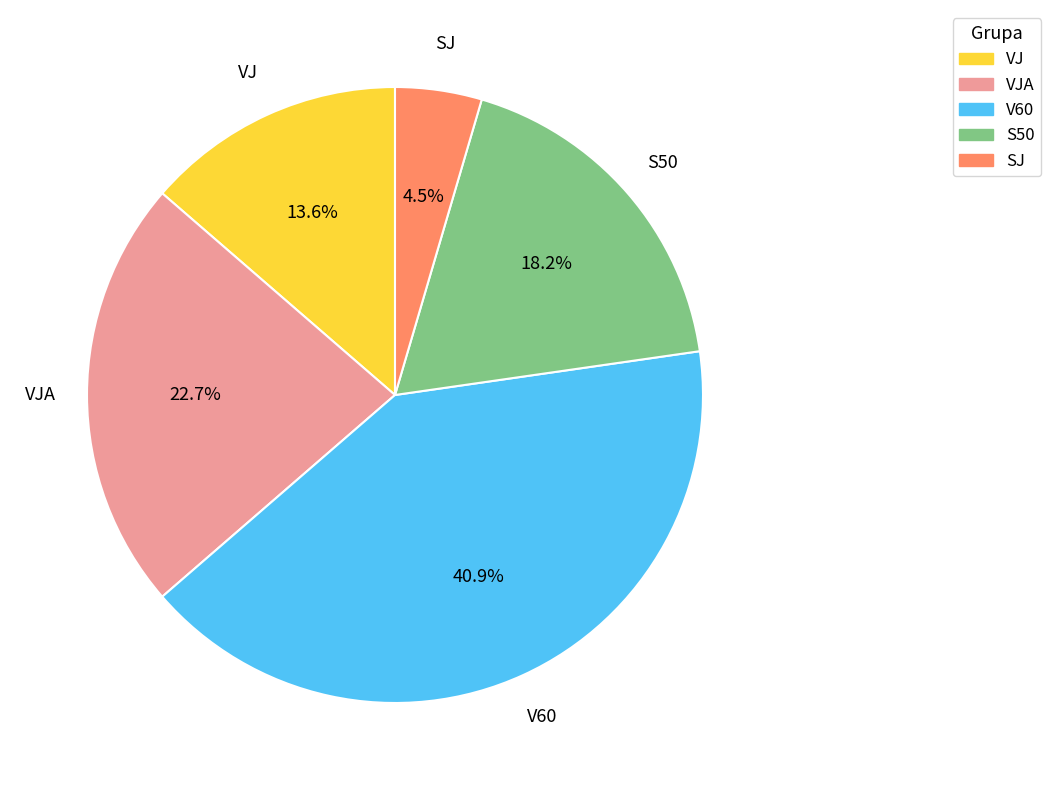

Is there any slice that represents more than half of the pie?

No